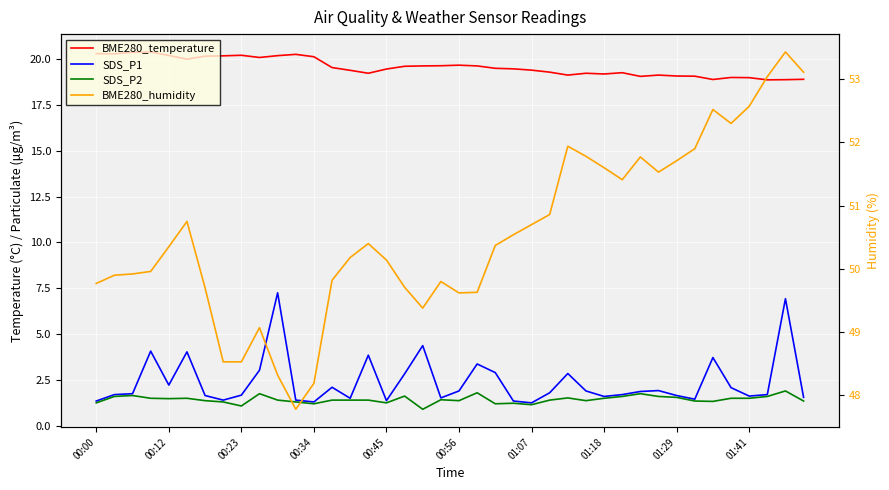

What is the sum of all BME280_humidity values?

2022.5